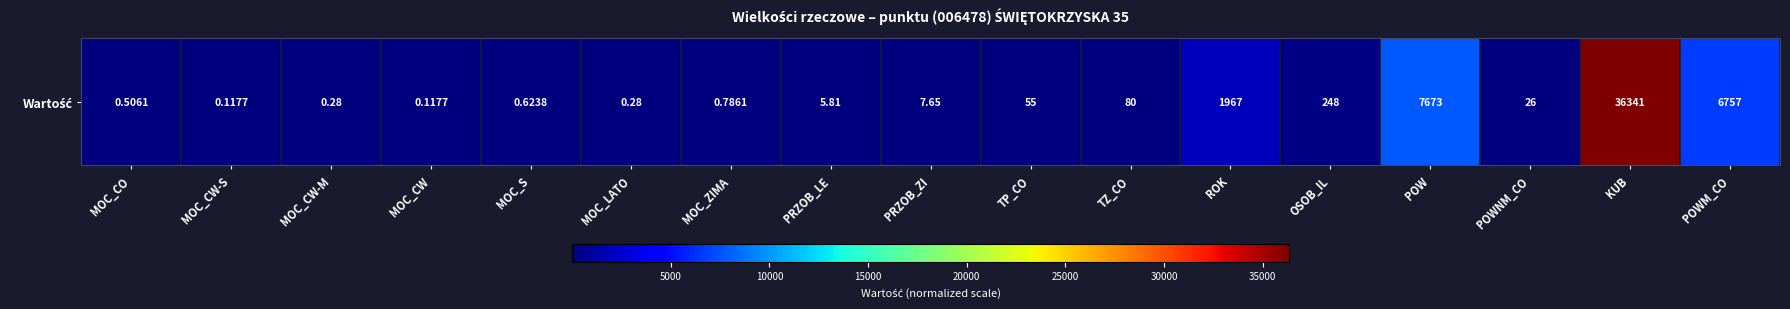

How many categories are shown in the chart?

17